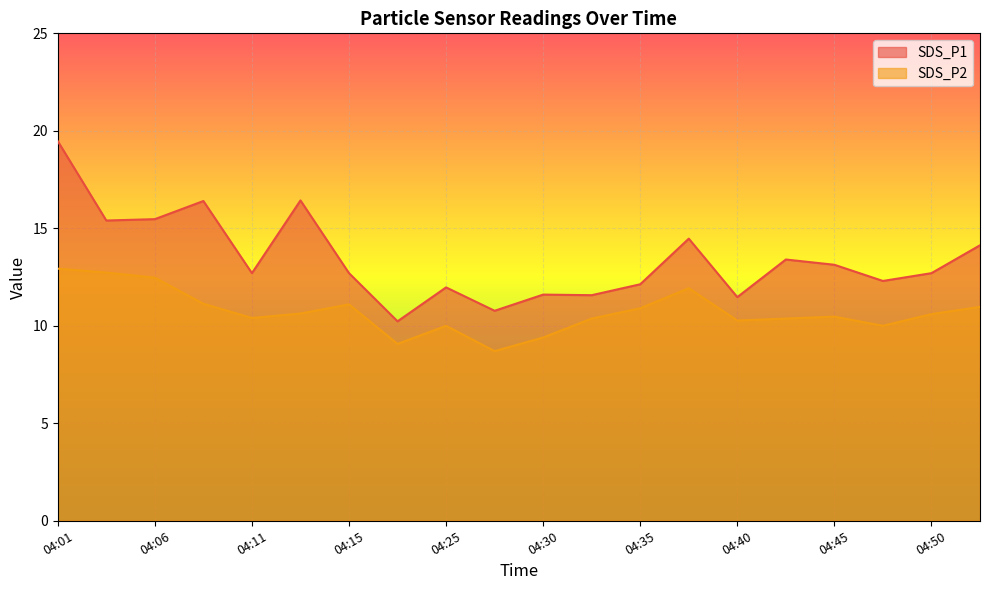

Rank the categories by SDS_P2 value from lowest to highest.

04:28, 04:18, 04:30, 04:25, 04:47, 04:40, 04:33, 04:43, 04:11, 04:45, 04:50, 04:13, 04:35, 04:52, 04:15, 04:08, 04:38, 04:06, 04:03, 04:01